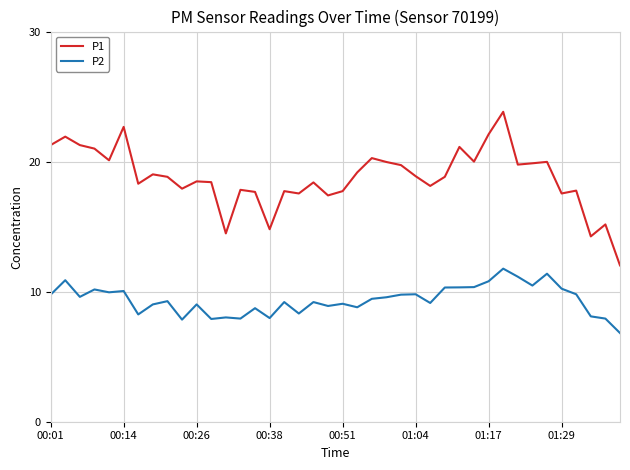

Which series has the largest range (max minus min)?

P1